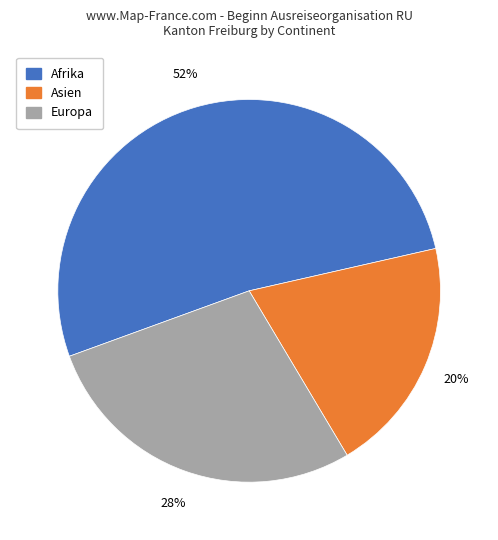

Is there a majority slice in this chart?

Yes